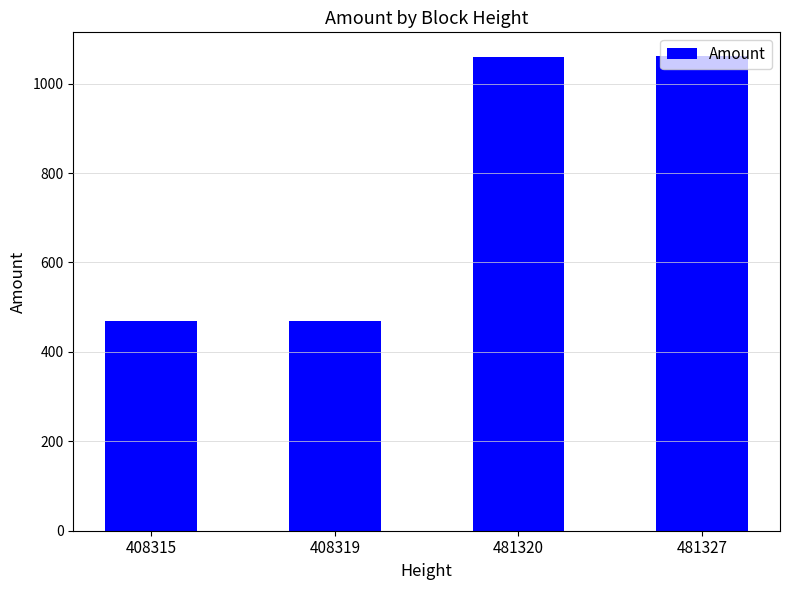

What is the value of the 1st bar from the left?

469.0